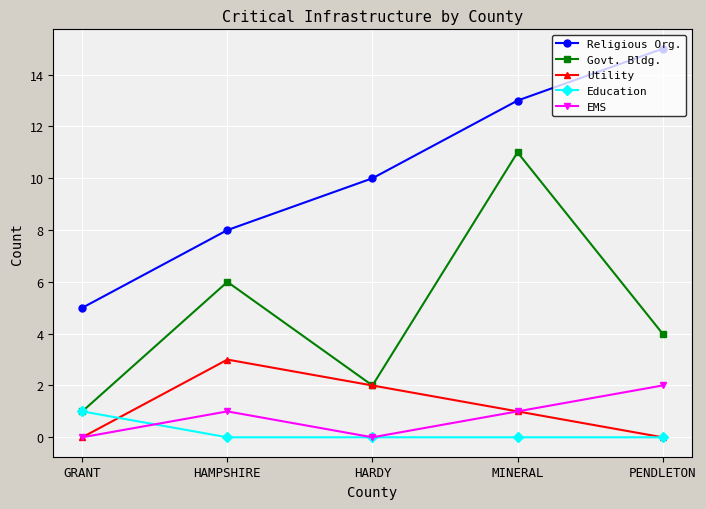

Count the number of data series in this chart.

5